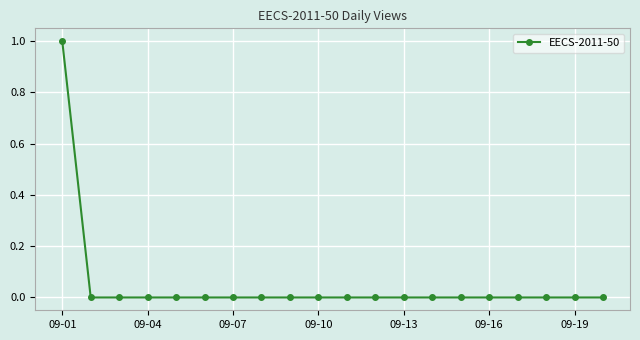

What is the maximum value shown in the chart?

1